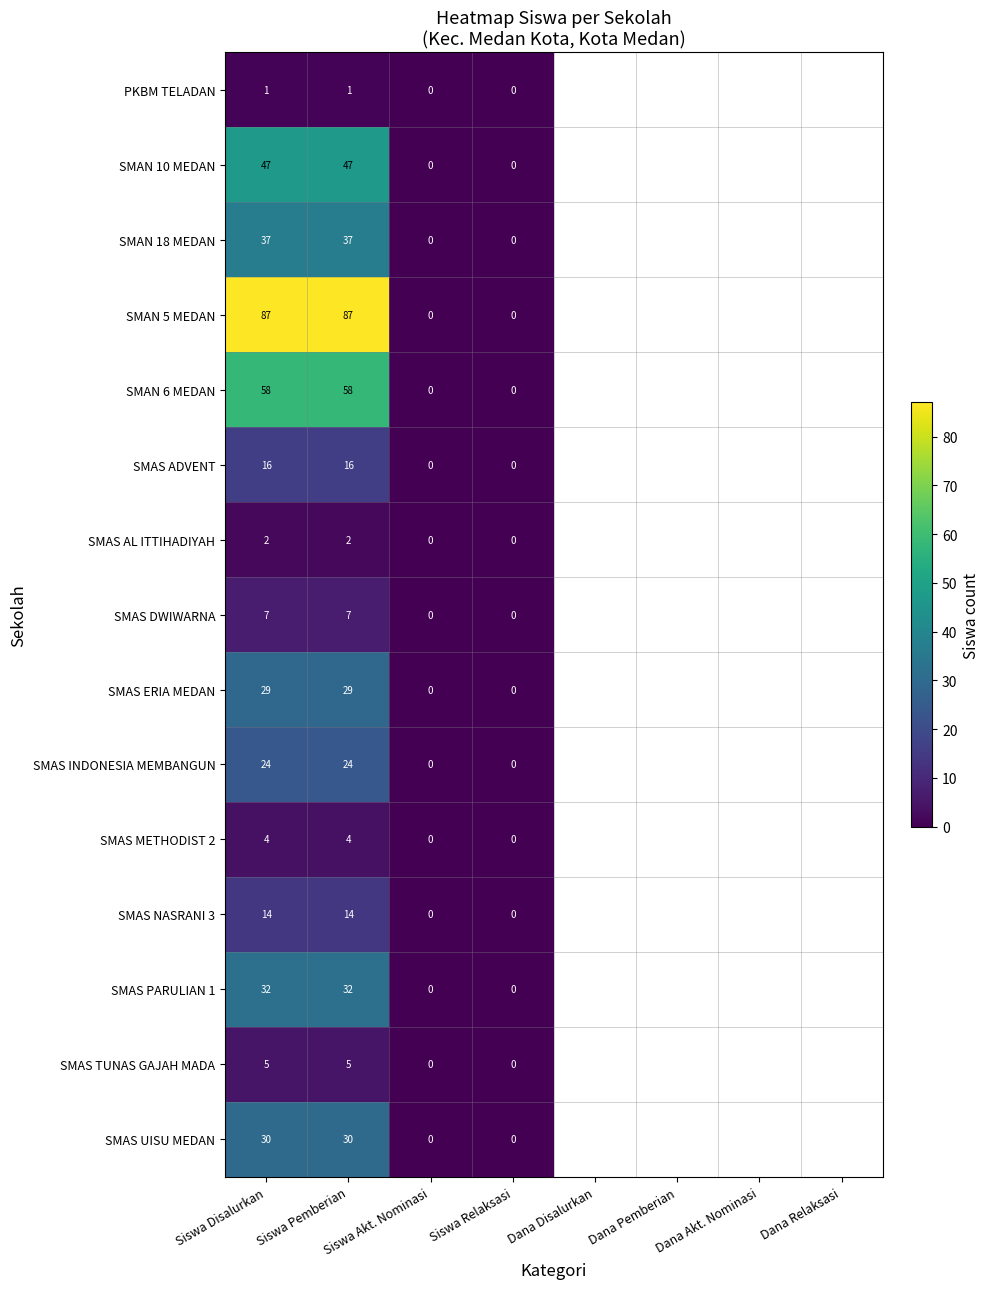

How many positive values does the SMAS ADVENT series have?

2